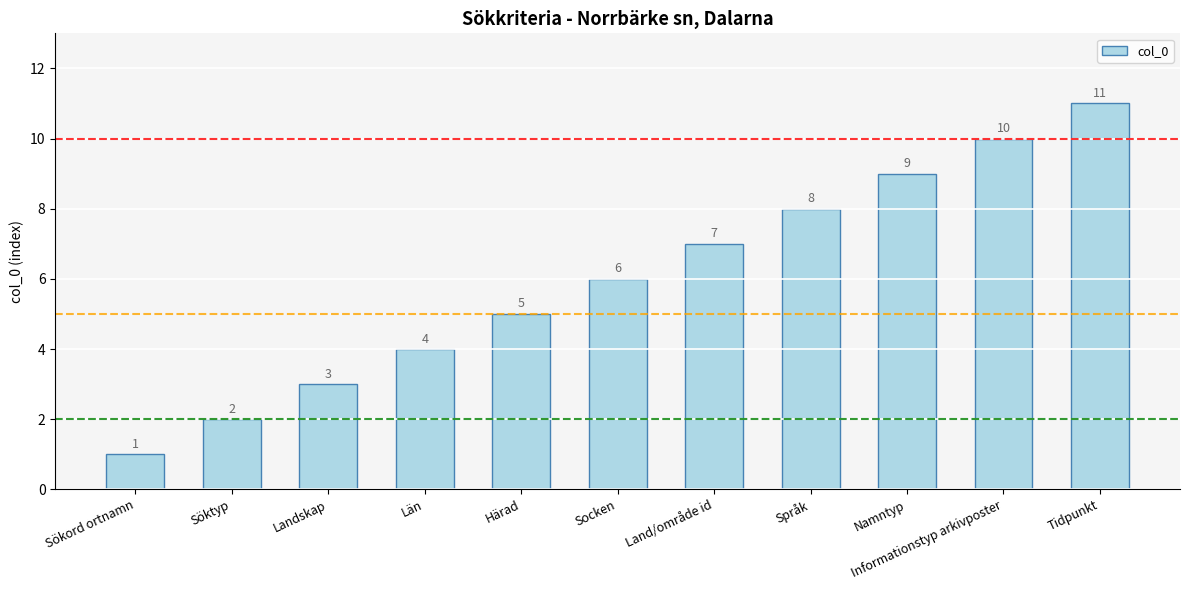

Where is the data nearest to the value 6?

Socken